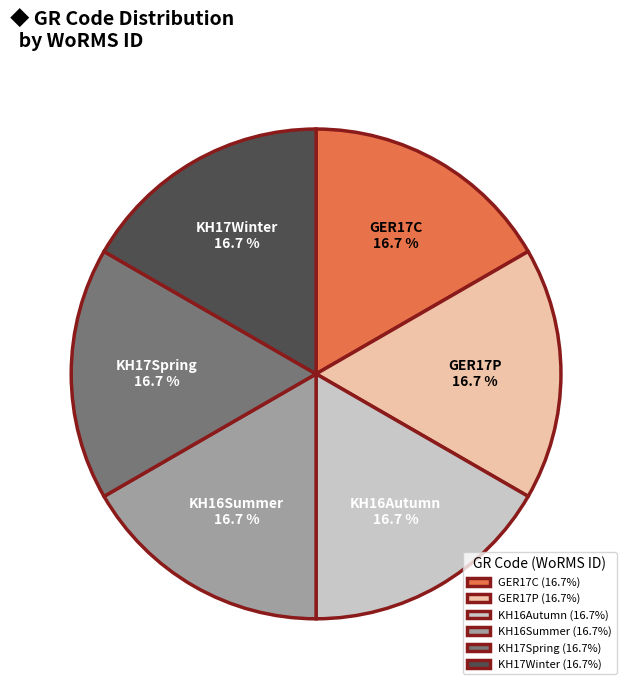

What percentage is the KH16Autumn slice, to the nearest percent?

17%